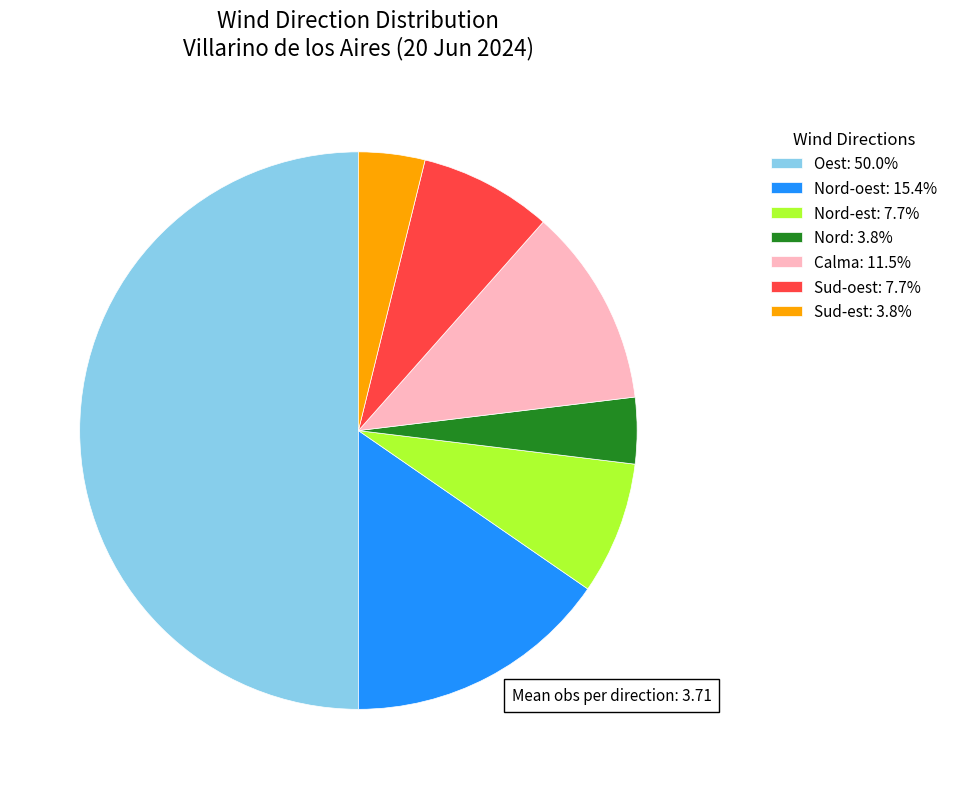

Is the sum of Nord-oest: 15.4% and Nord: 3.8% greater than half?

No